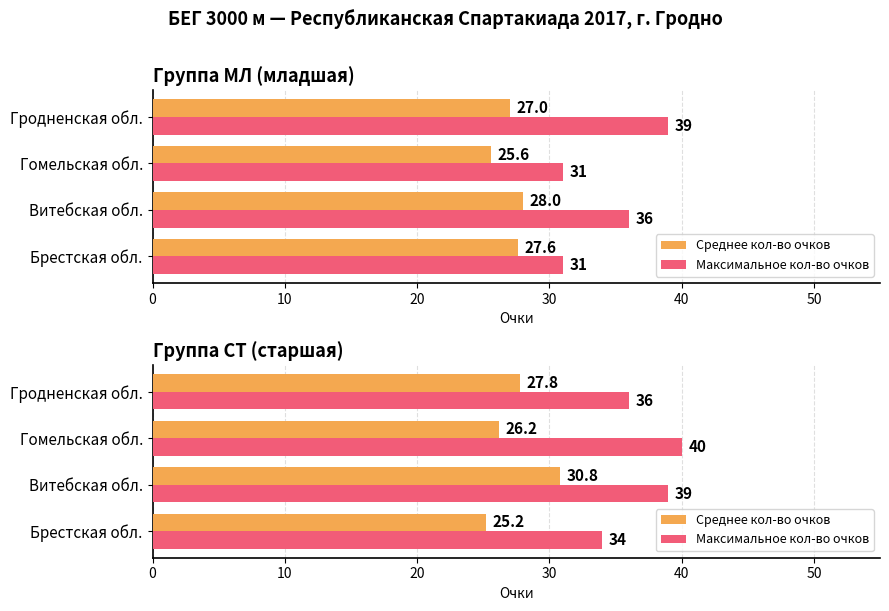

What is the average value of the Максимальное кол-во очков series?

37.2